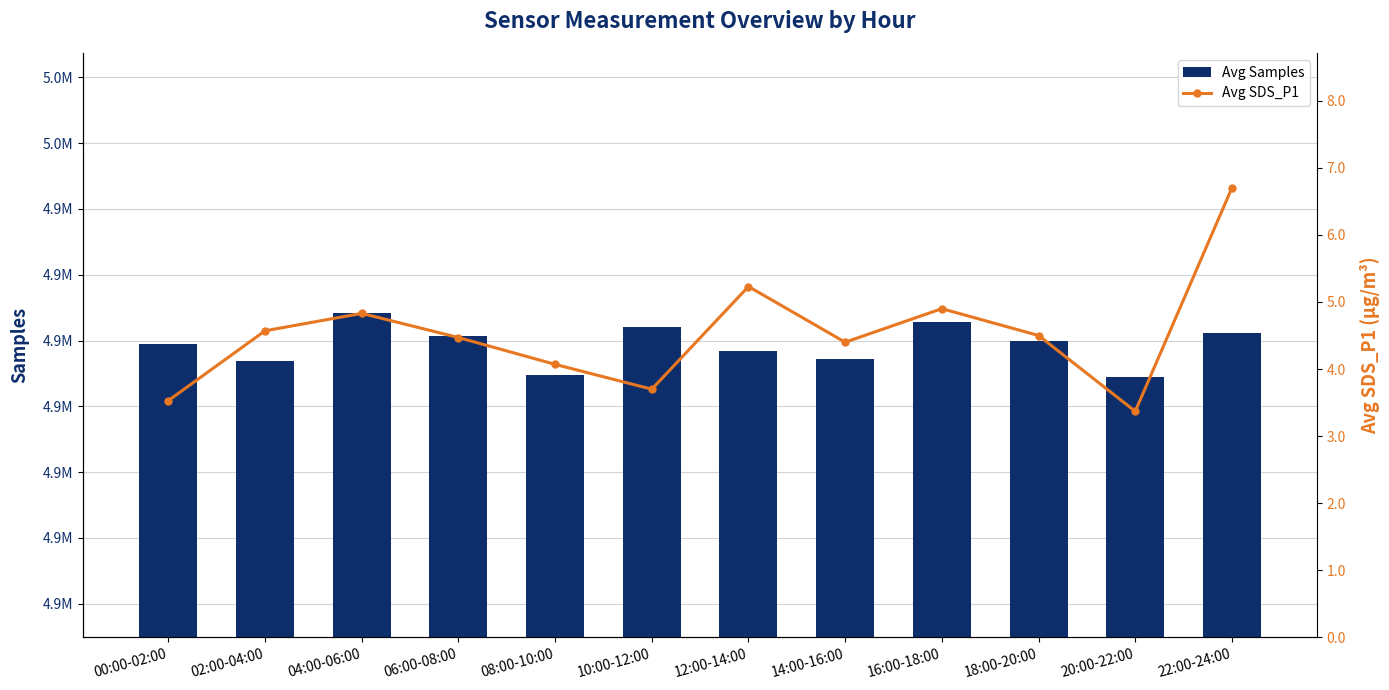

What are all the series names shown in the legend?

Avg Samples, Avg SDS_P1